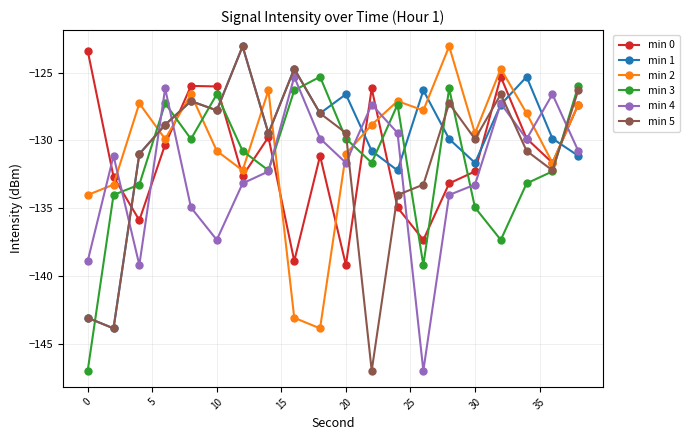

True or false: min 0 and min 1 intersect in this chart.

True